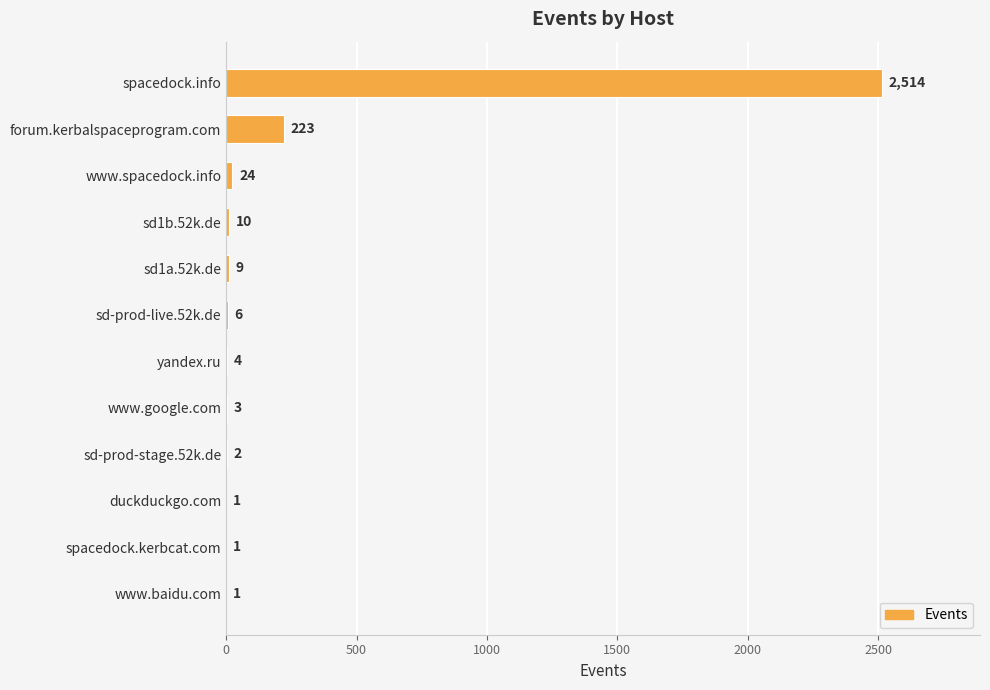

What is the greatest value displayed?

2514